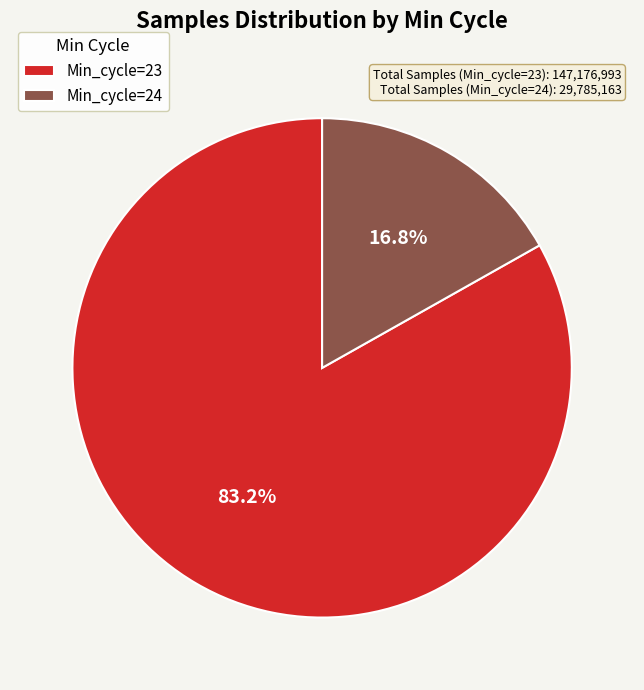

Which category has the smallest portion of the pie?

Min_cycle=24